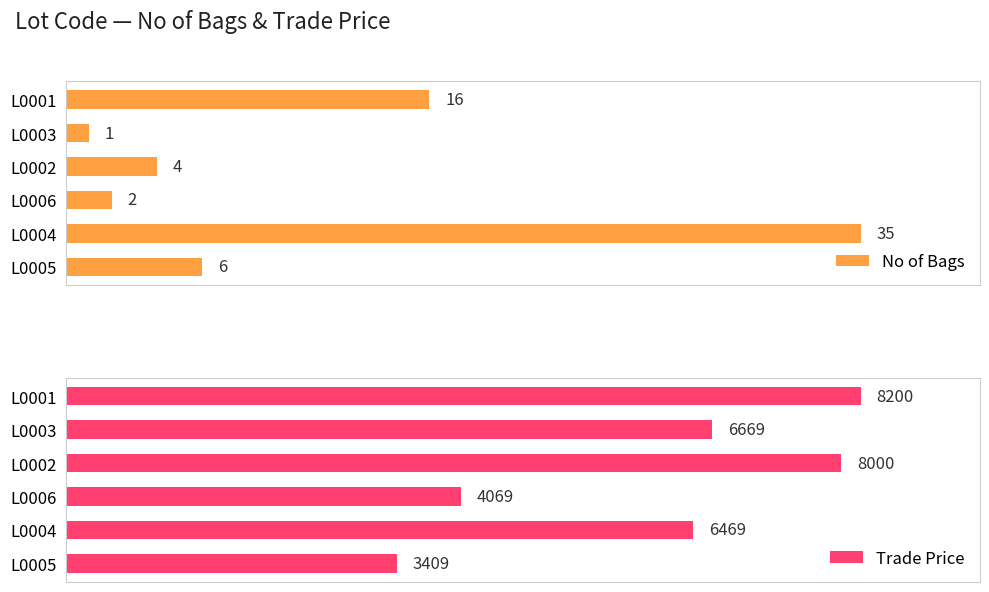

Where is Trade Price nearest to the value 5804?

L0004